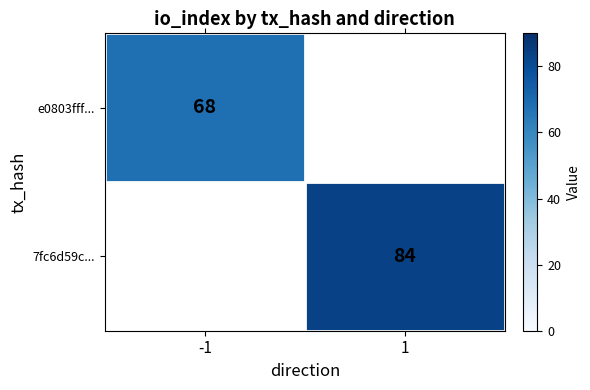

The value of e0803fff... at -1 is 29. True or false?

False